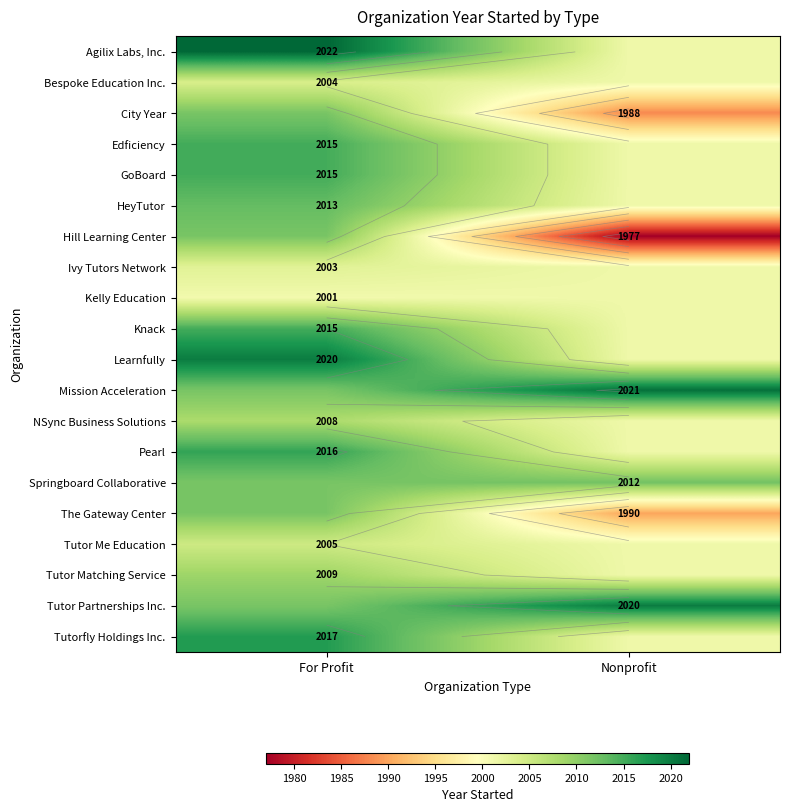

What is the minimum value for The Gateway Center?

1990.0